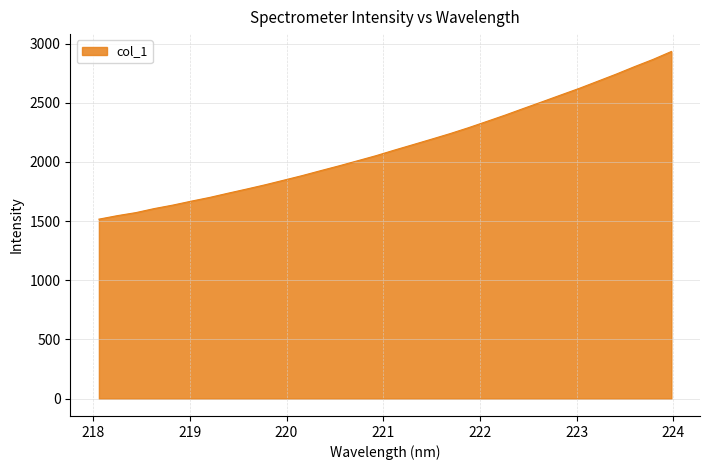

What is the smallest value displayed?

1516.7